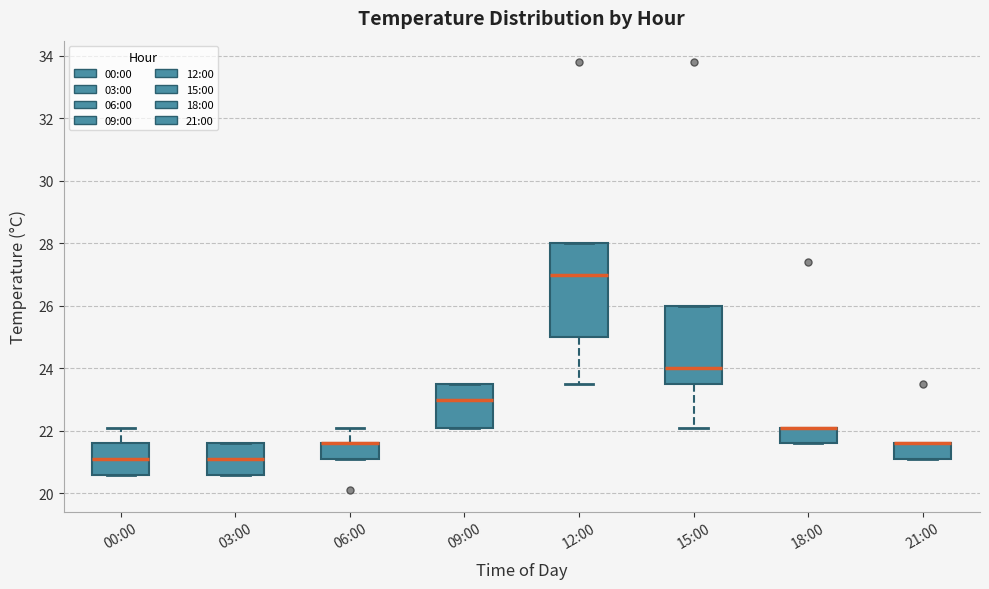

Where does the upper whisker of the box for 00:00 end on the y-axis? The values are not printed on the chart, so give them approximately, as read against the axis.

22.2